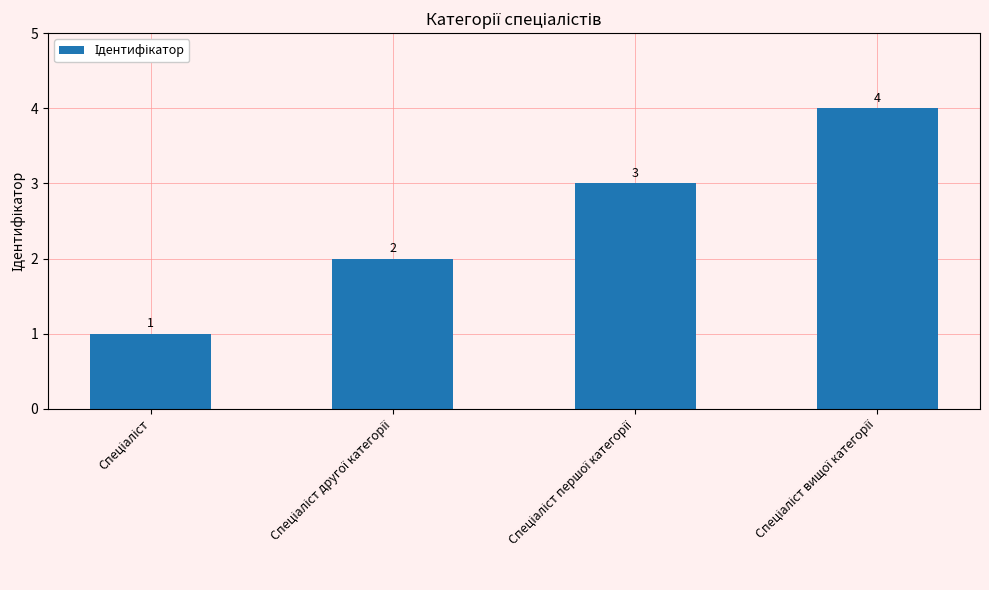

What is the difference between the maximum and minimum values?

3